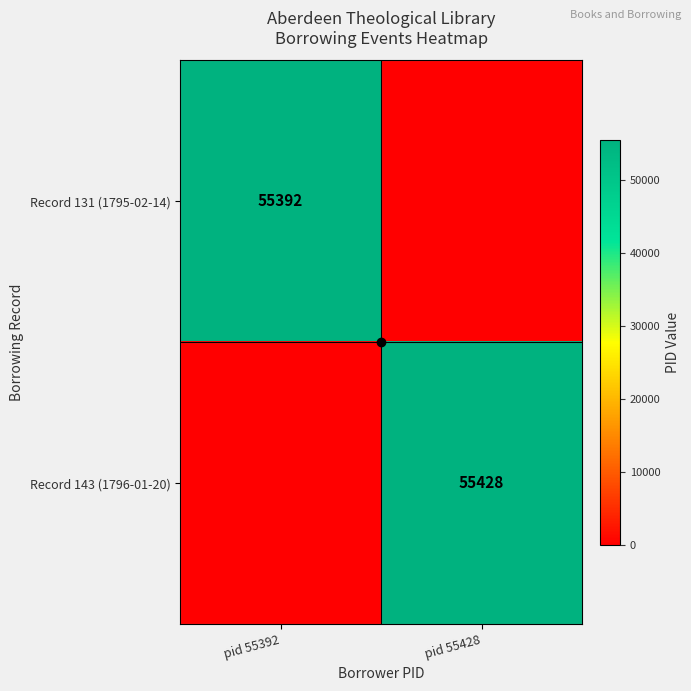

The value of Record 143 (1796-01-20) at pid 55428 is 18864. True or false?

False